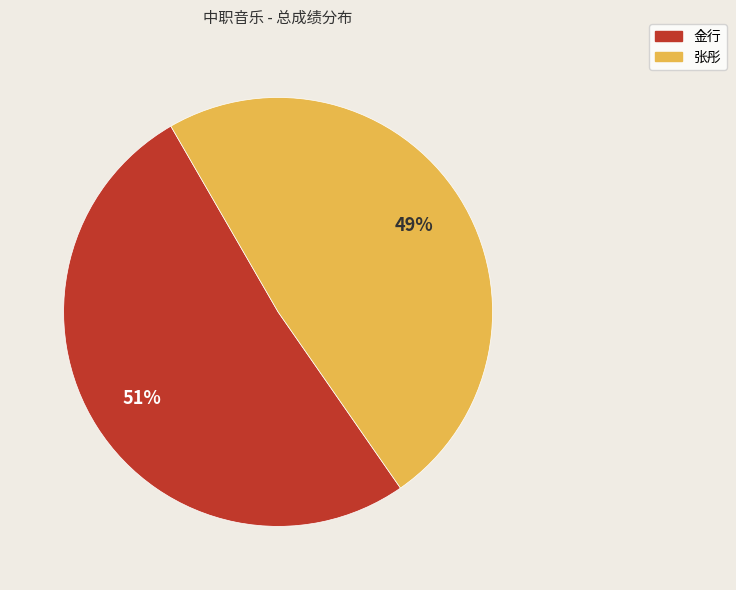

To the nearest percent, what is the average slice percentage?

50%